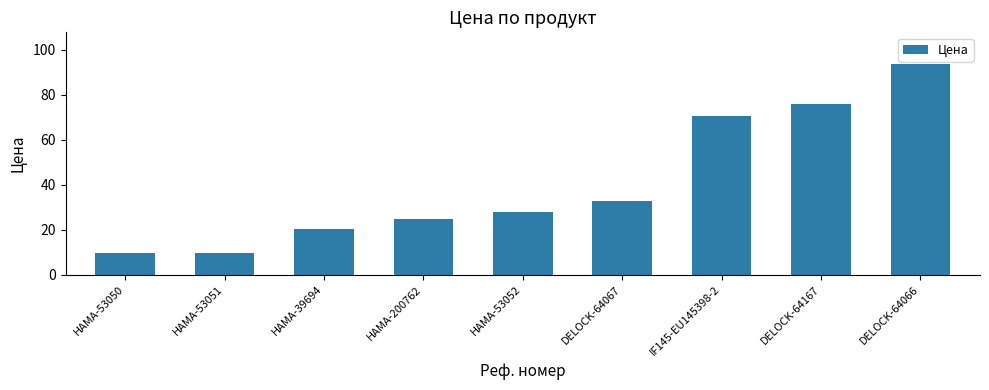

Reading right to left, extract all data points from this chart.

93.8	75.8	70.8	32.6	27.6	24.9	20.4	9.6	9.6